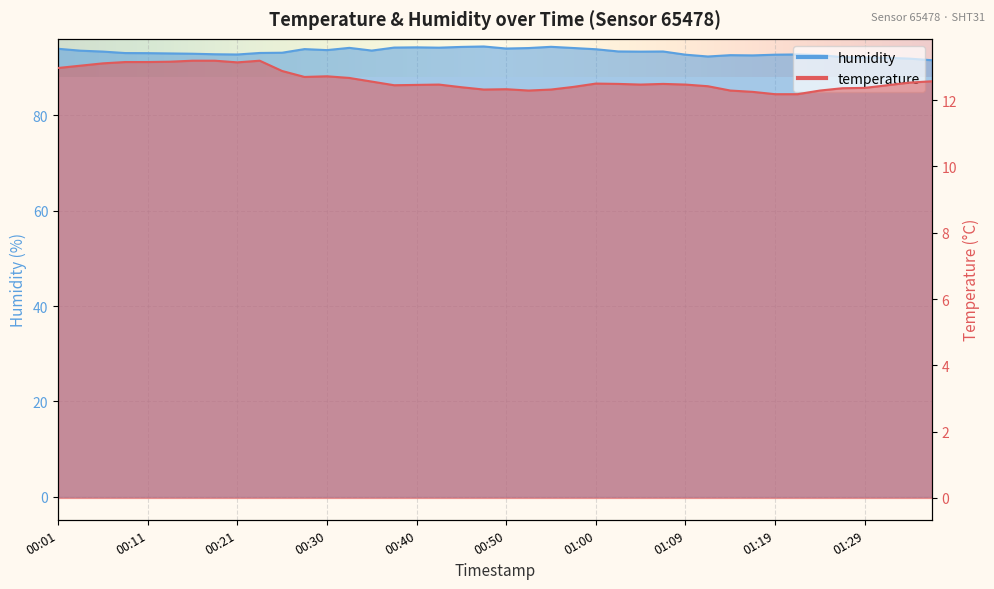

List the series in order of their overall mean, highest first.

humidity, temperature